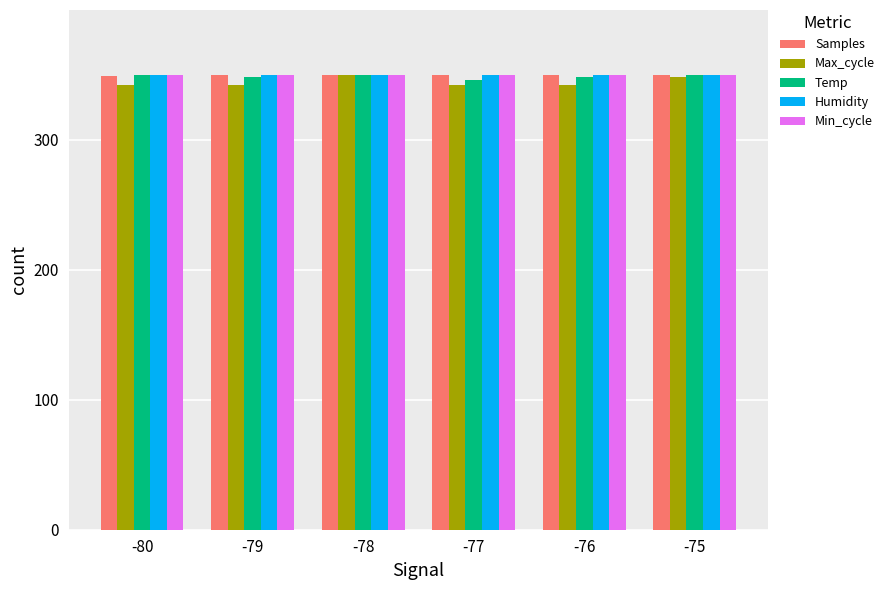

What is the sum of the Min_cycle values at -75 and -79?

700.0